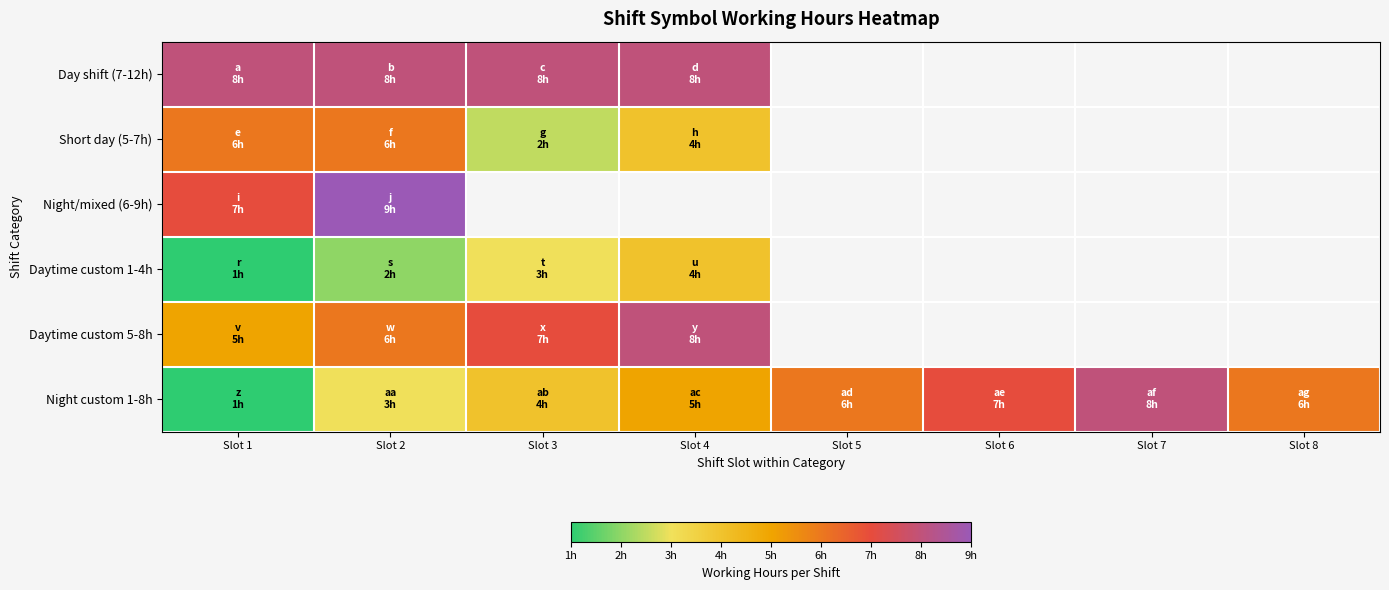

Which series has the largest total across all categories?

Night custom 1-8h